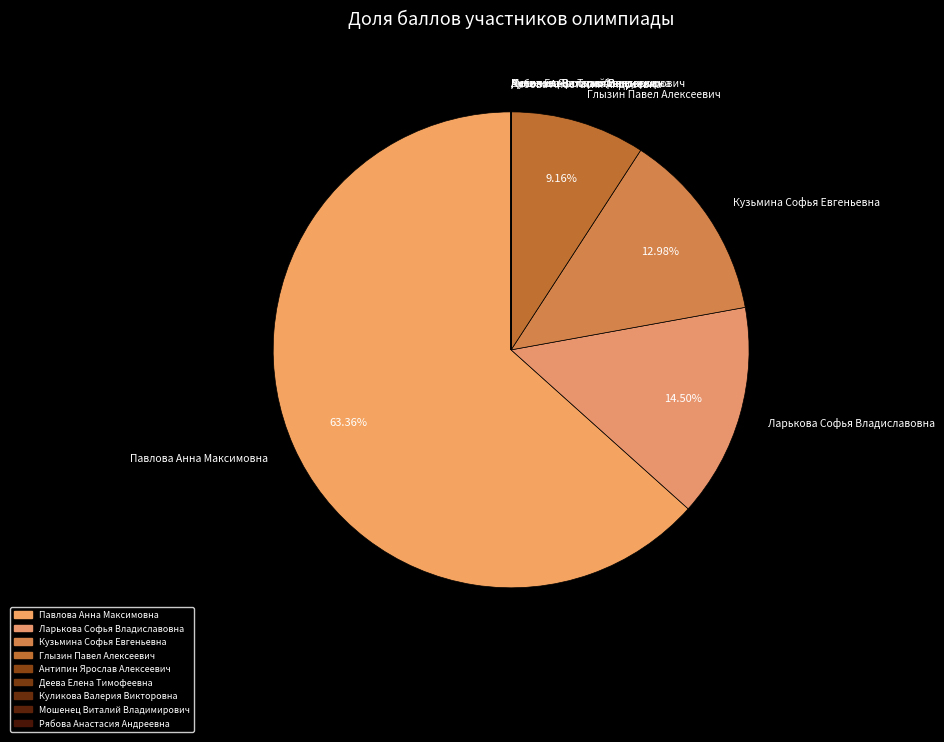

Rank the categories by value from lowest to highest.

Антипин Ярослав Алексеевич, Деева Елена Тимофеевна, Куликова Валерия Викторовна, Мошенец Виталий Владимирович, Рябова Анастасия Андреевна, Глызин Павел Алексеевич, Кузьмина Софья Евгеньевна, Ларькова Софья Владиславовна, Павлова Анна Максимовна